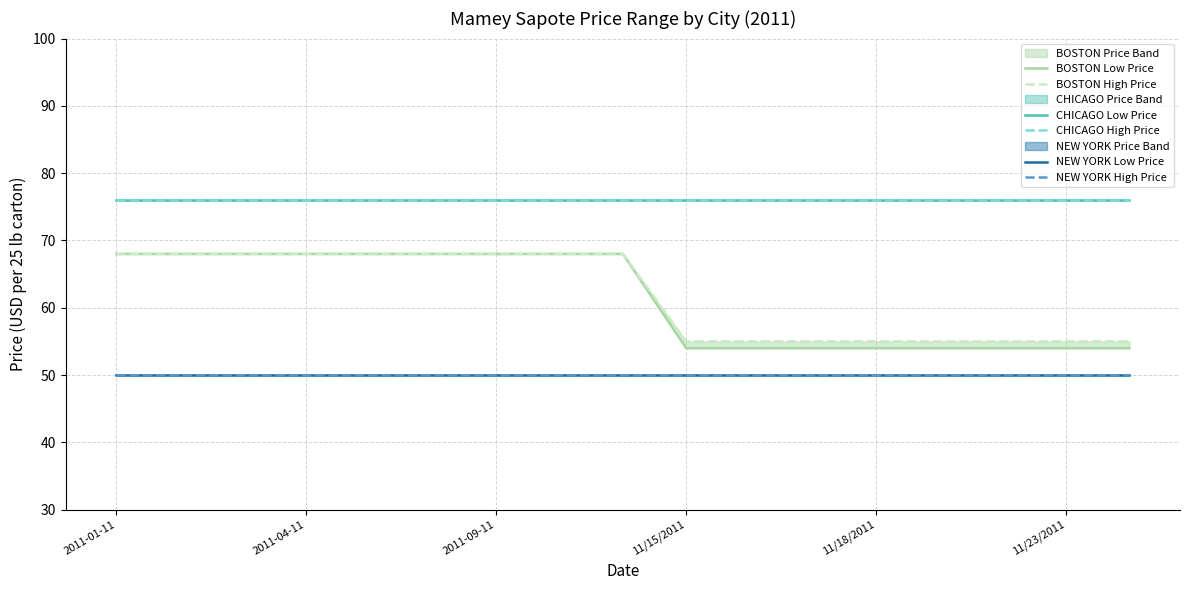

How many lines are shown in the chart?

6